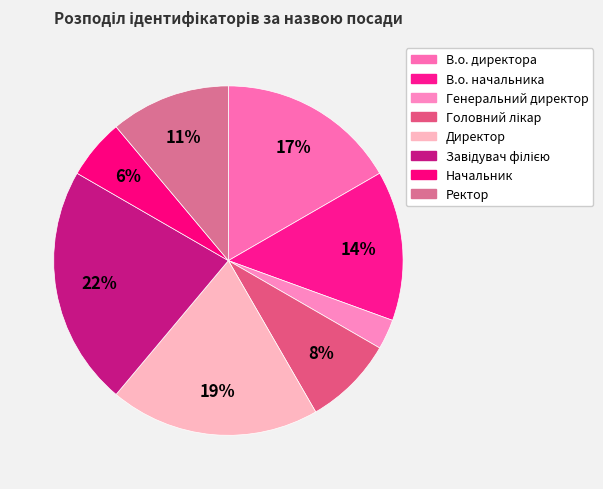

How many slices are in this pie chart?

8